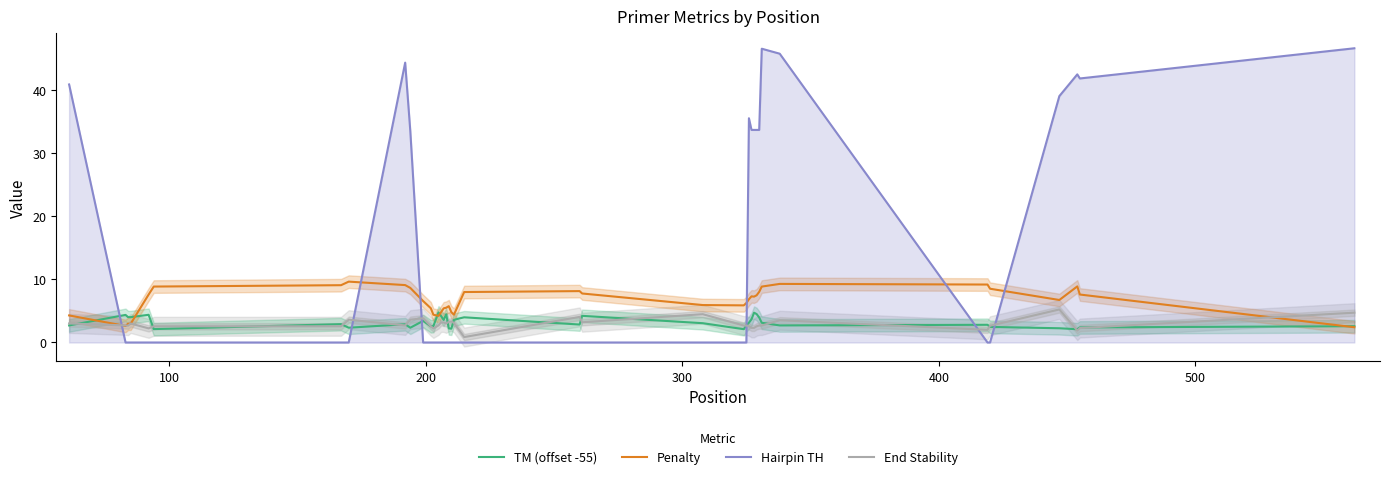

What is the maximum value for Hairpin TH?

46.7